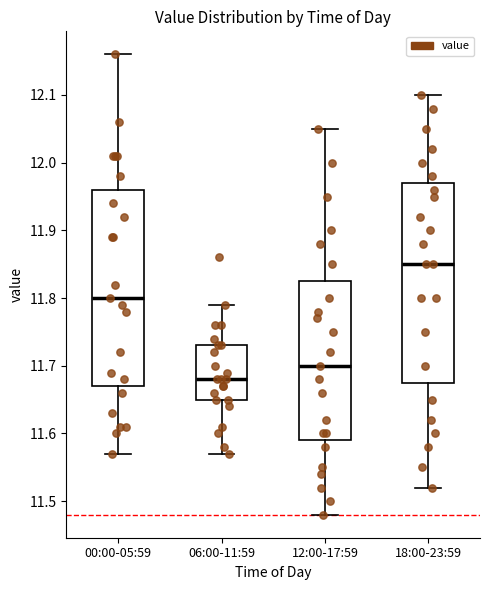

Where does the lower whisker of the box for 12:00-17:59 end on the y-axis? The values are not printed on the chart, so give them approximately, as read against the axis.

11.48